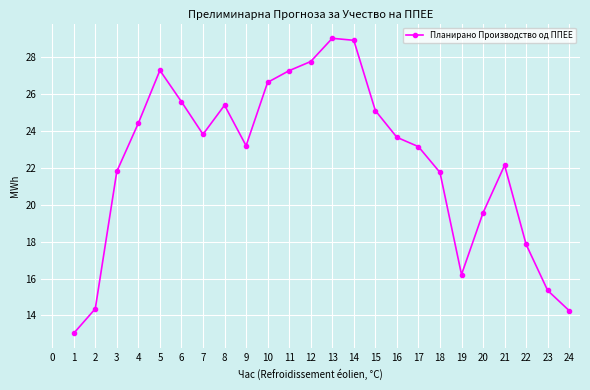

Where is the first local minimum?

7